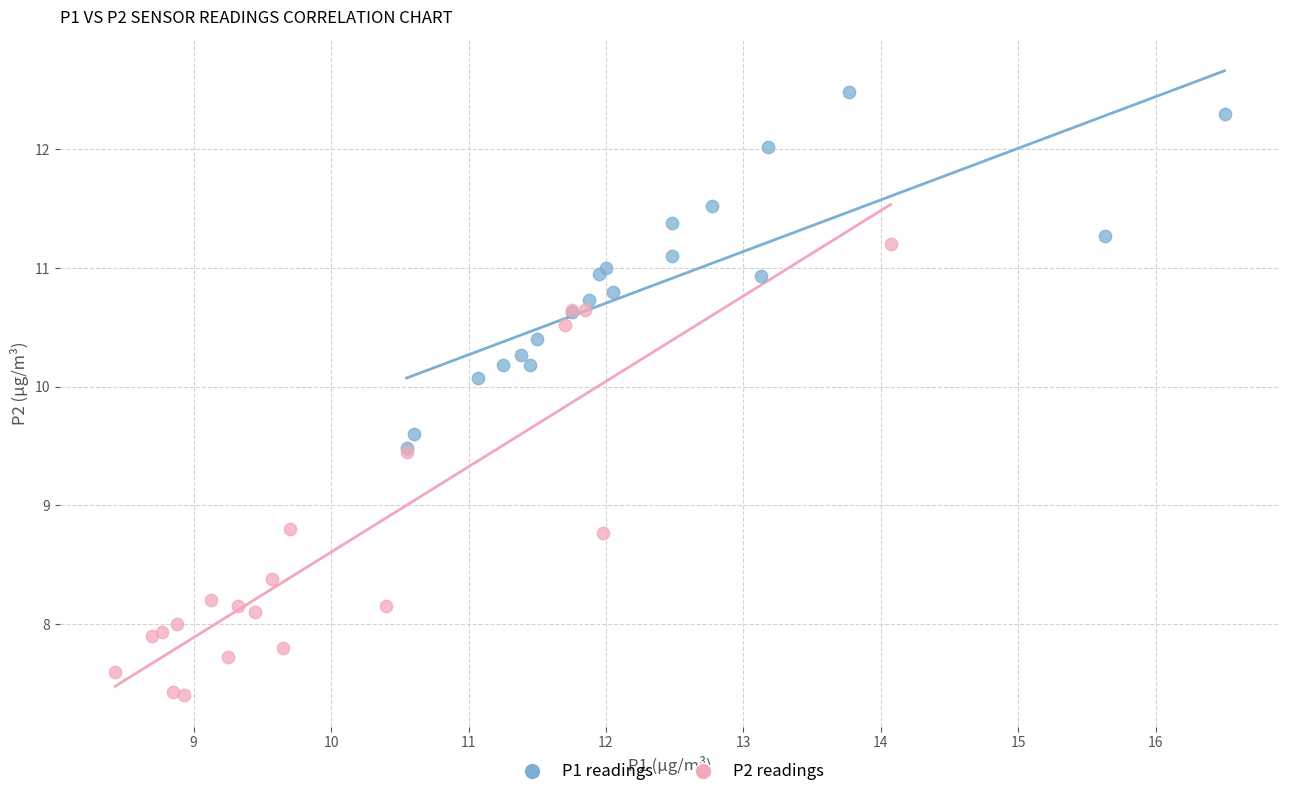

Which series reaches the maximum Y coordinate?

P1 readings